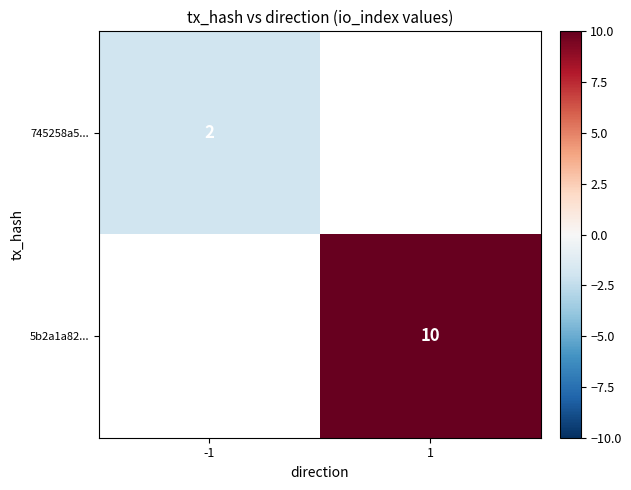

At which category does the chart reach its minimum across all series?

-1